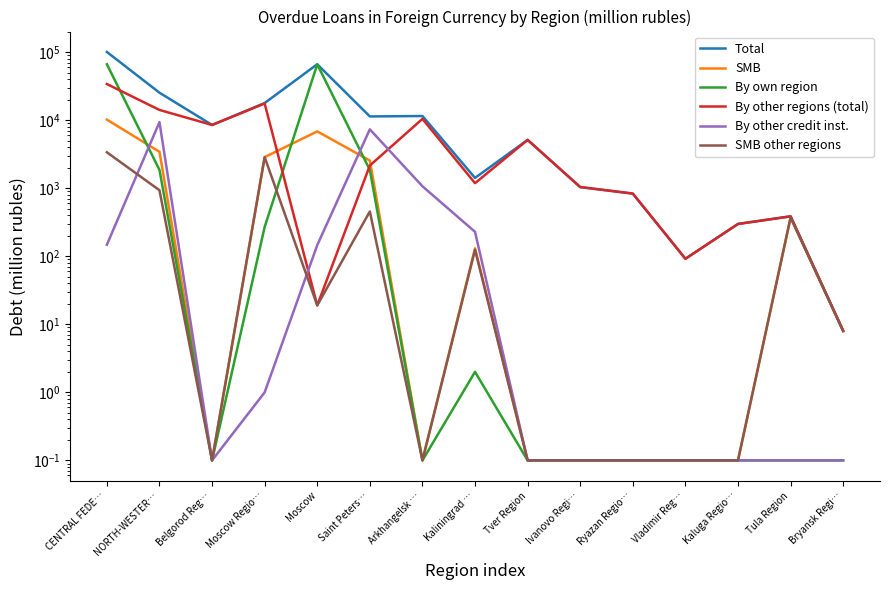

What is the label of the 9th point from the right?

Arkhangelsk …